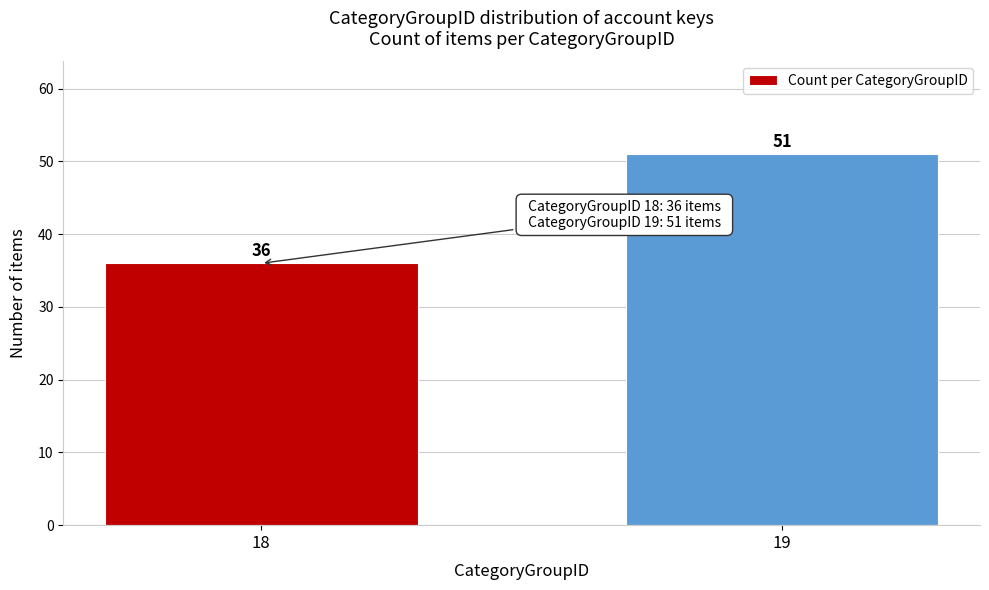

Reading left to right, list all the values displayed in this chart.

18=36	19=51